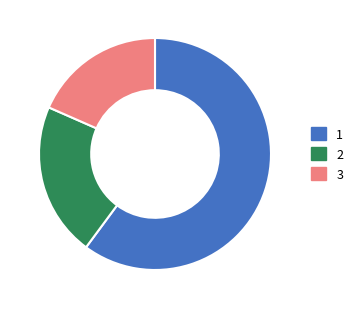

Is the sum of 1 and 2 greater than half?

Yes